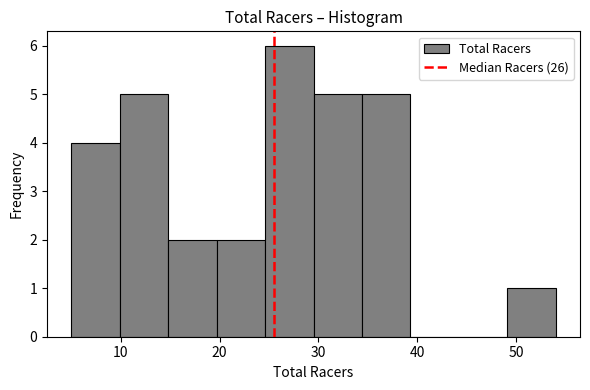

Reading left to right, transcribe this chart: for each bar, give the range it covers on the x-axis and its height. Neither the bar edges nor the heights are printed on the chart, so give them approximately, as read against the axes.

5.0 to 9.9: 4
9.9 to 14.8: 5
14.8 to 19.7: 2
19.7 to 24.6: 2
24.6 to 29.5: 6
29.5 to 34.4: 5
34.4 to 39.3: 5
39.3 to 44.2: 0
44.2 to 49.1: 0
49.1 to 54.0: 1